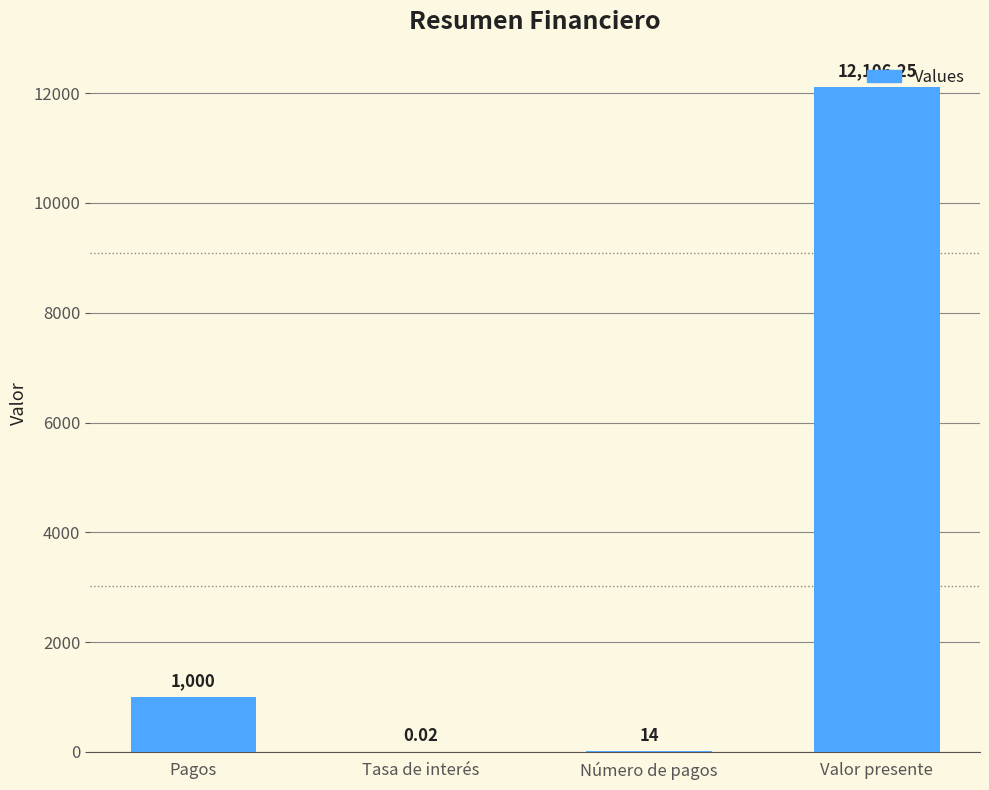

Which label corresponds to the largest value in the chart?

Valor presente